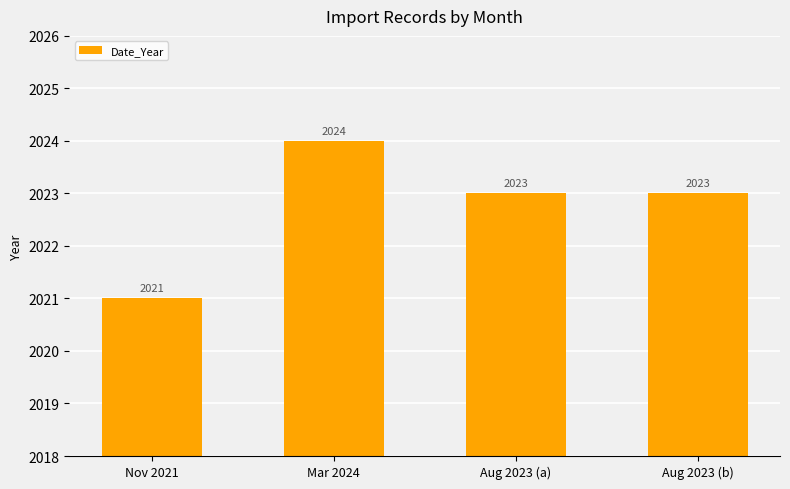

What is the approximate value at Mar 2024?

2024